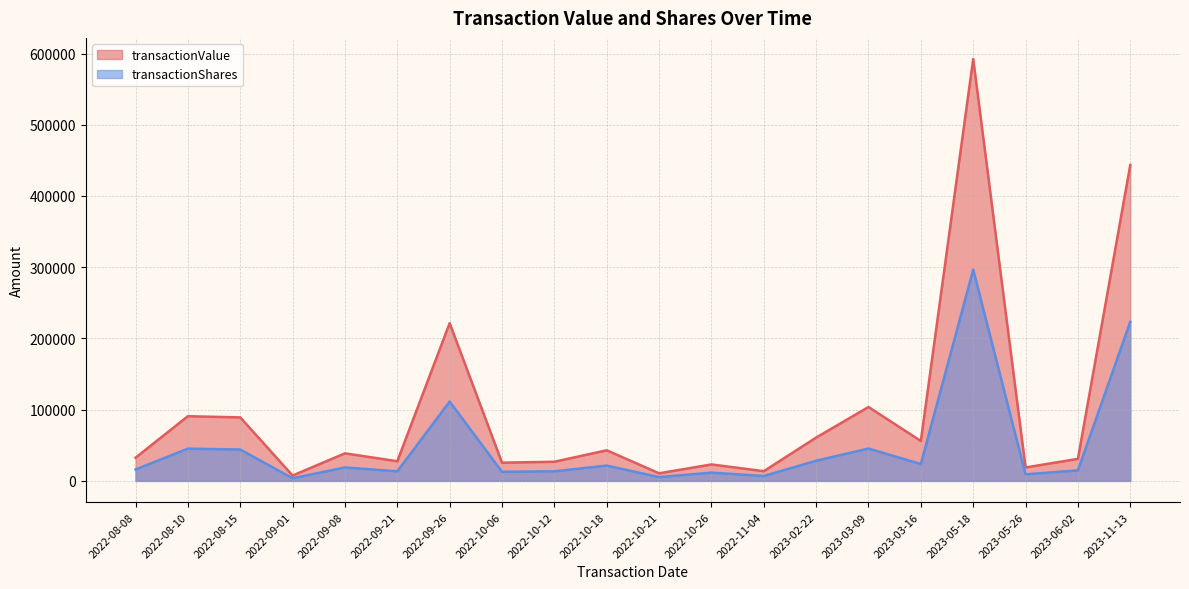

What is the minimum value shown in the chart?

3669